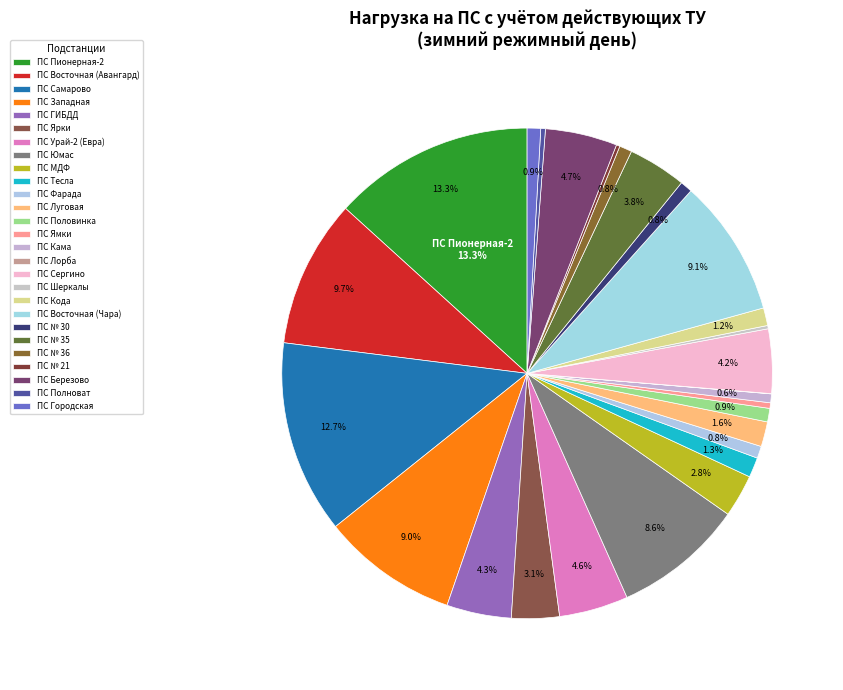

What is the ratio of the value at ПС № 36 to the value at ПС Урай-2 (Евра)?

0.2